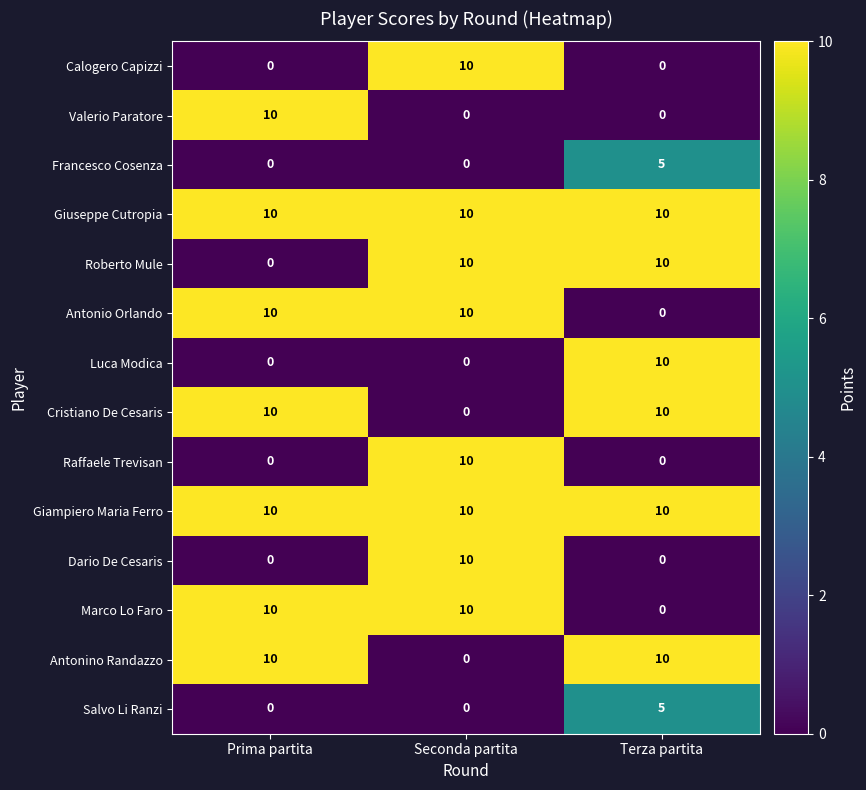

What is the spread (max minus min) of values at Seconda partita?

10